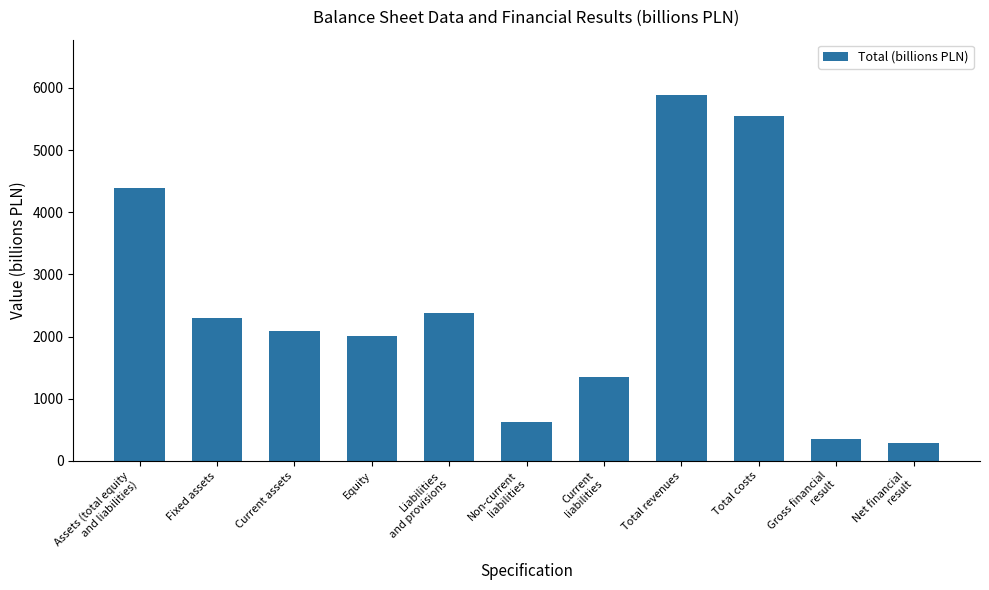

Count the number of data series in this chart.

1